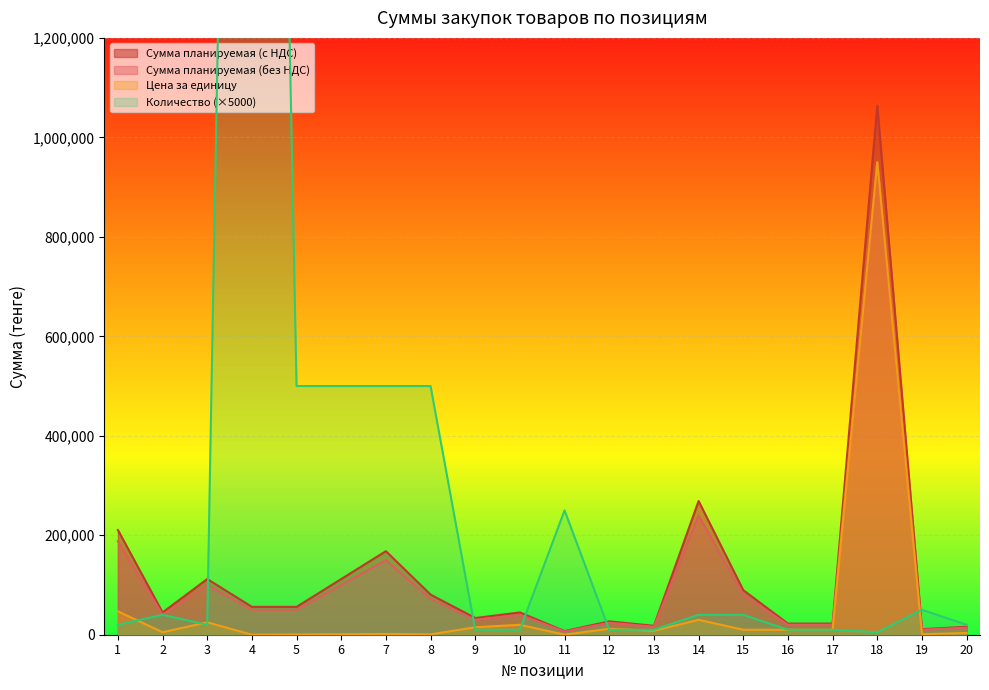

Which has a higher value, 10 or 11?

10